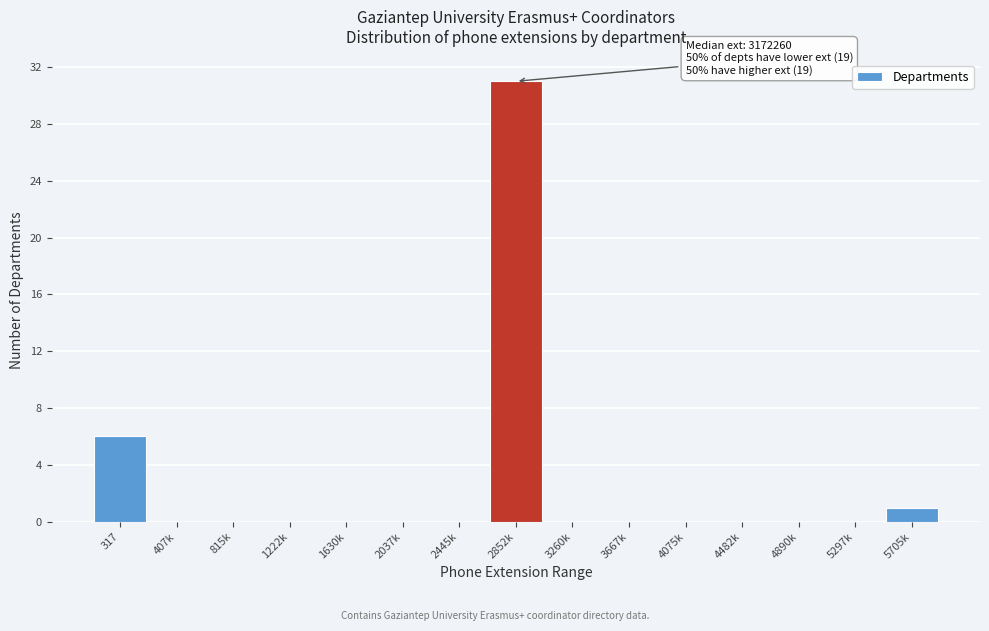

Reading right to left, extract all data points from this chart.

5705k=1	5297k=0	4890k=0	4482k=0	4075k=0	3667k=0	3260k=0	2852k=31	2445k=0	2037k=0	1630k=0	1222k=0	815k=0	407k=0	317=6